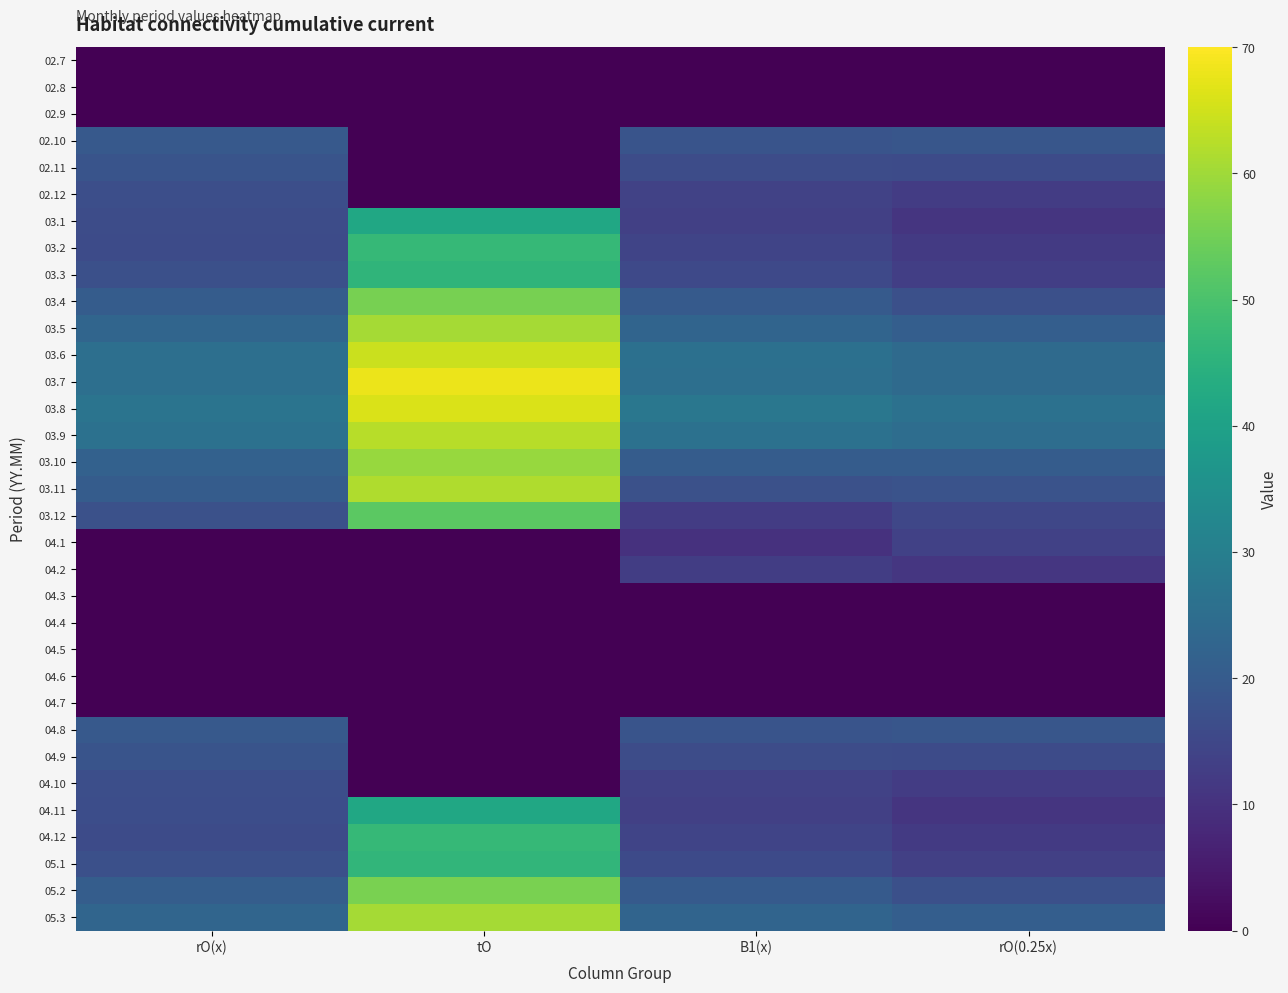

Which label corresponds to the largest value in the chart?

tO